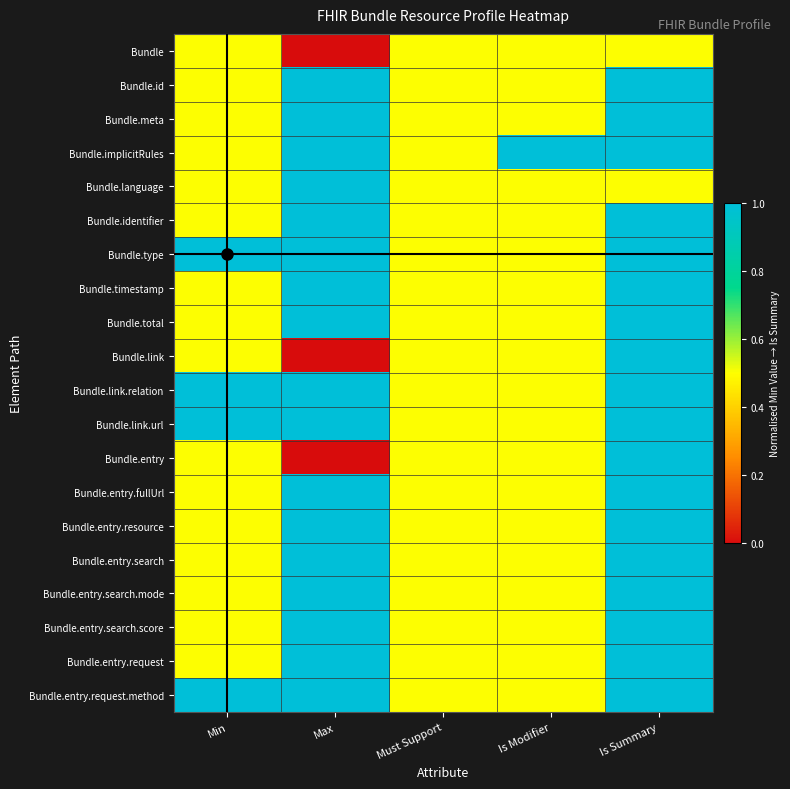

Reading left to right, list all the values displayed in this chart.

Bundle: Min=0.5	Max=0.0	Must Support=0.5	Is Modifier=0.5	Is Summary=0.5
Bundle.id: Min=0.5	Max=1.0	Must Support=0.5	Is Modifier=0.5	Is Summary=1.0
Bundle.meta: Min=0.5	Max=1.0	Must Support=0.5	Is Modifier=0.5	Is Summary=1.0
Bundle.implicitRules: Min=0.5	Max=1.0	Must Support=0.5	Is Modifier=1.0	Is Summary=1.0
Bundle.language: Min=0.5	Max=1.0	Must Support=0.5	Is Modifier=0.5	Is Summary=0.5
Bundle.identifier: Min=0.5	Max=1.0	Must Support=0.5	Is Modifier=0.5	Is Summary=1.0
Bundle.type: Min=1.0	Max=1.0	Must Support=0.5	Is Modifier=0.5	Is Summary=1.0
Bundle.timestamp: Min=0.5	Max=1.0	Must Support=0.5	Is Modifier=0.5	Is Summary=1.0
Bundle.total: Min=0.5	Max=1.0	Must Support=0.5	Is Modifier=0.5	Is Summary=1.0
Bundle.link: Min=0.5	Max=0.0	Must Support=0.5	Is Modifier=0.5	Is Summary=1.0
Bundle.link.relation: Min=1.0	Max=1.0	Must Support=0.5	Is Modifier=0.5	Is Summary=1.0
Bundle.link.url: Min=1.0	Max=1.0	Must Support=0.5	Is Modifier=0.5	Is Summary=1.0
Bundle.entry: Min=0.5	Max=0.0	Must Support=0.5	Is Modifier=0.5	Is Summary=1.0
Bundle.entry.fullUrl: Min=0.5	Max=1.0	Must Support=0.5	Is Modifier=0.5	Is Summary=1.0
Bundle.entry.resource: Min=0.5	Max=1.0	Must Support=0.5	Is Modifier=0.5	Is Summary=1.0
Bundle.entry.search: Min=0.5	Max=1.0	Must Support=0.5	Is Modifier=0.5	Is Summary=1.0
Bundle.entry.search.mode: Min=0.5	Max=1.0	Must Support=0.5	Is Modifier=0.5	Is Summary=1.0
Bundle.entry.search.score: Min=0.5	Max=1.0	Must Support=0.5	Is Modifier=0.5	Is Summary=1.0
Bundle.entry.request: Min=0.5	Max=1.0	Must Support=0.5	Is Modifier=0.5	Is Summary=1.0
Bundle.entry.request.method: Min=1.0	Max=1.0	Must Support=0.5	Is Modifier=0.5	Is Summary=1.0